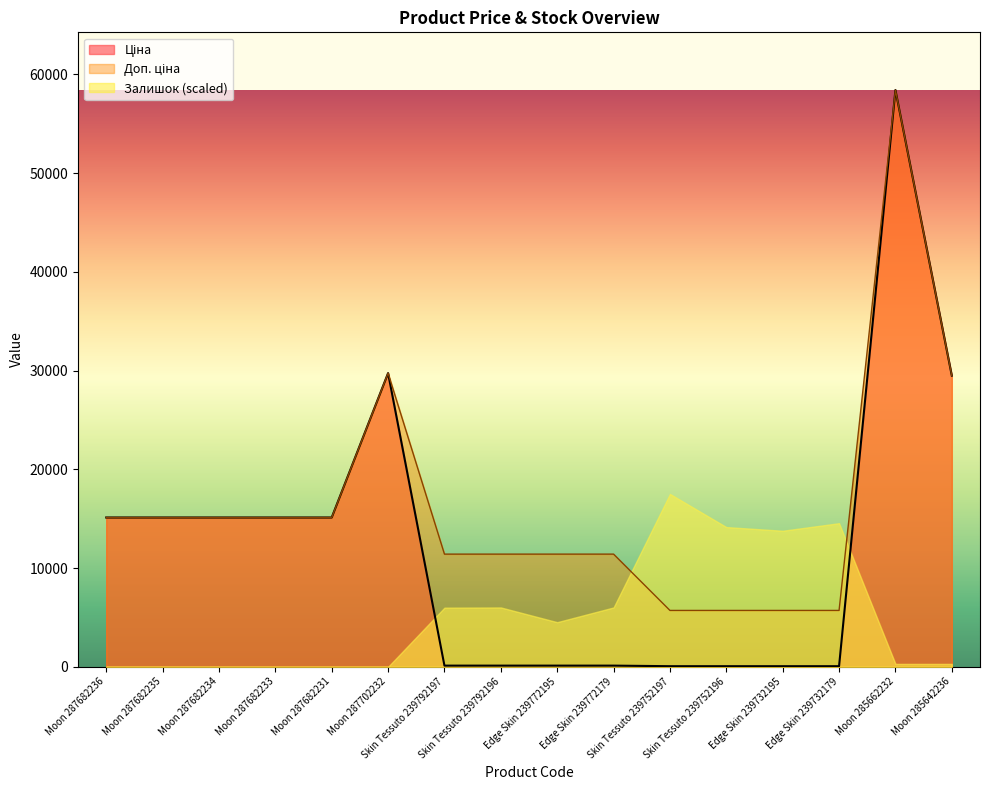

Where does the Доп. ціна series first go above 15120?

Moon 287702232